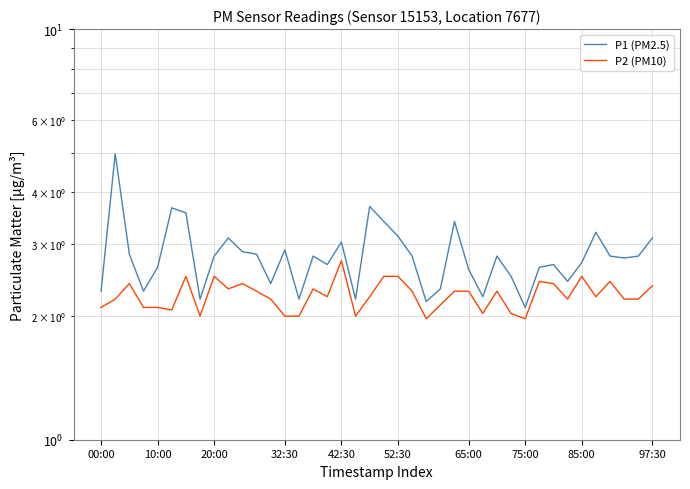

List the series in order of their overall mean, highest first.

P1 (PM2.5), P2 (PM10)